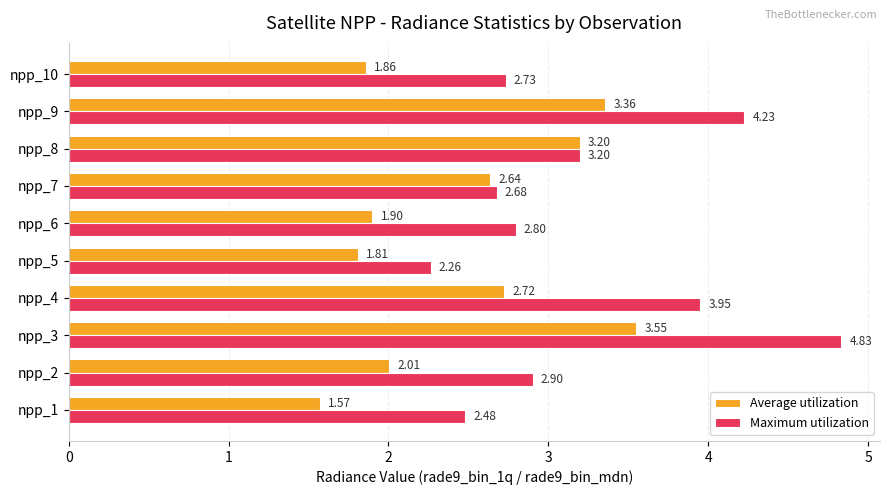

Which series changed the most between npp_2 and npp_10?

Maximum utilization